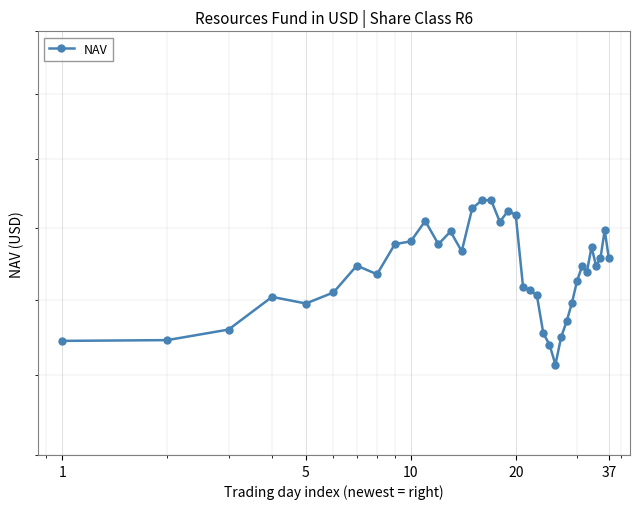

How many points are lower than both their immediate neighbors (excluding endpoints)?

8